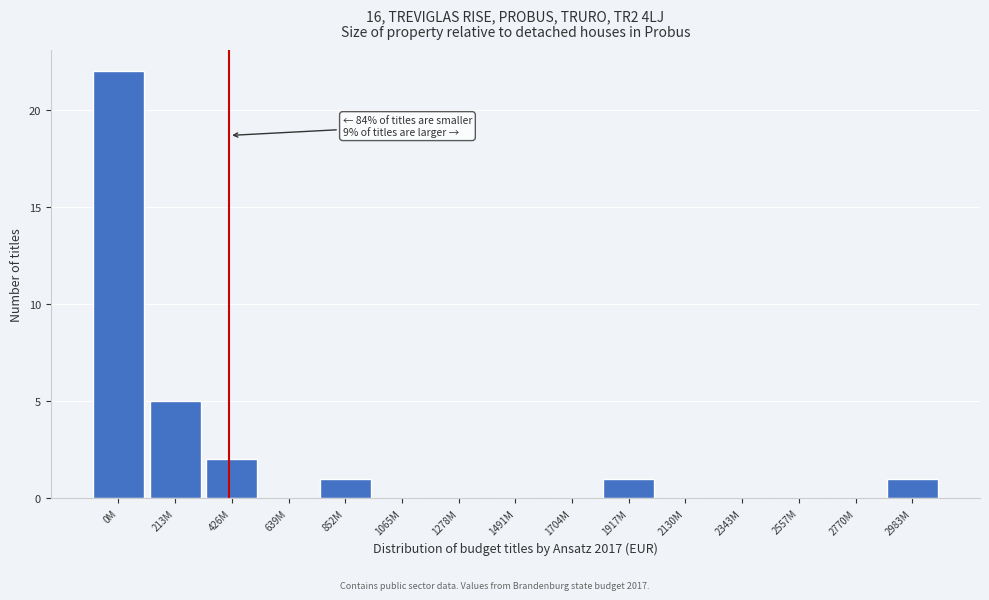

Reading right to left, list all the values displayed in this chart.

2983M=1	2770M=0	2557M=0	2343M=0	2130M=0	1917M=1	1704M=0	1491M=0	1278M=0	1065M=0	852M=1	639M=0	426M=2	213M=5	0M=22